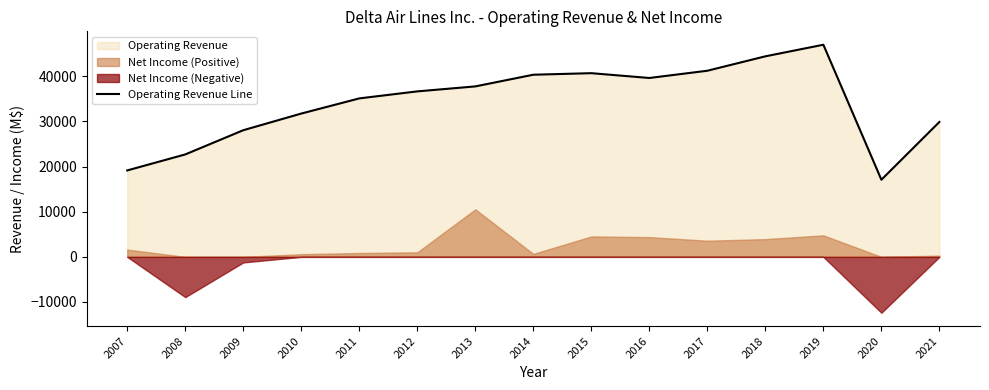

What is the difference between the maximum and minimum values?

29912